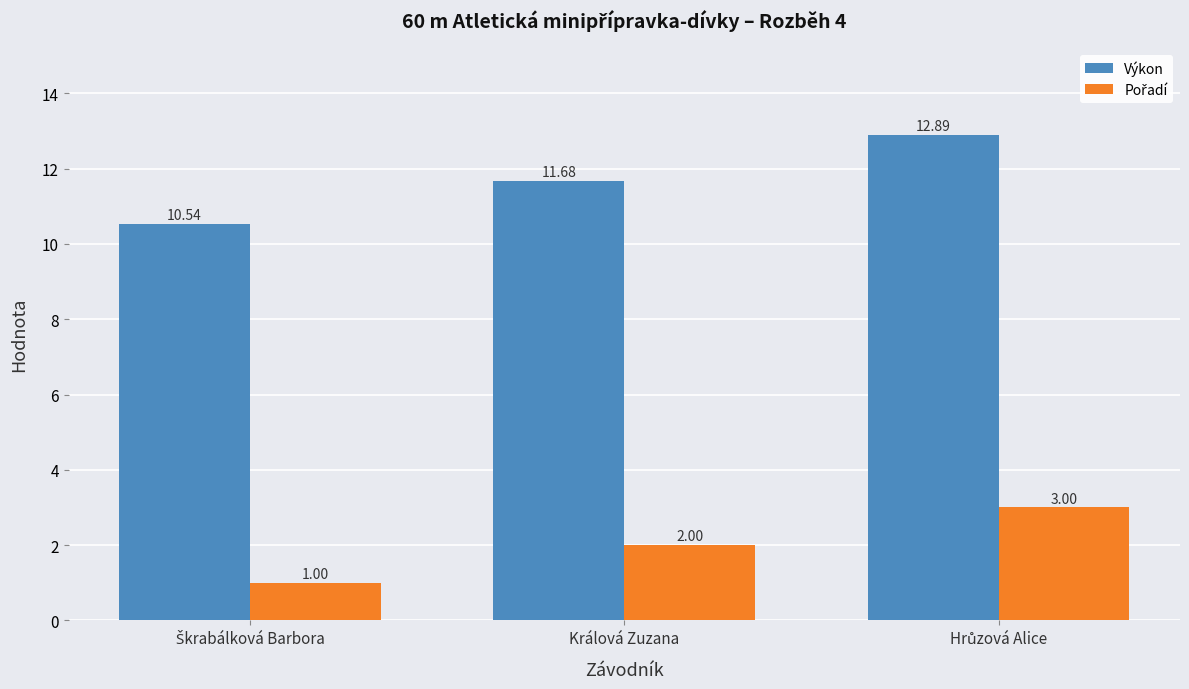

At how many categories does at least one series exceed 4?

3